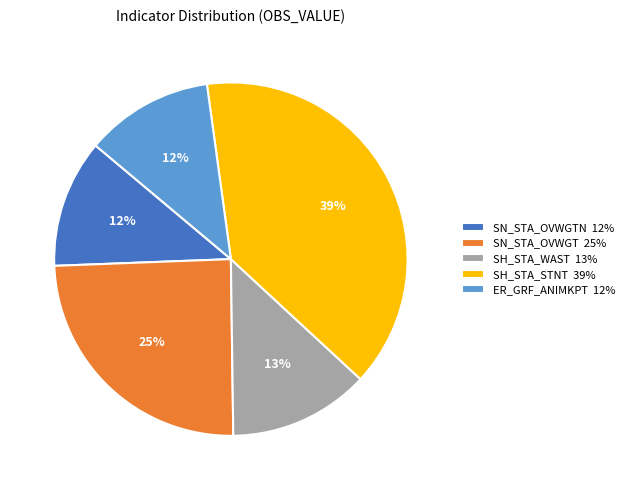

True or false: SH_STA_STNT 39% accounts for 39% of the total.

True